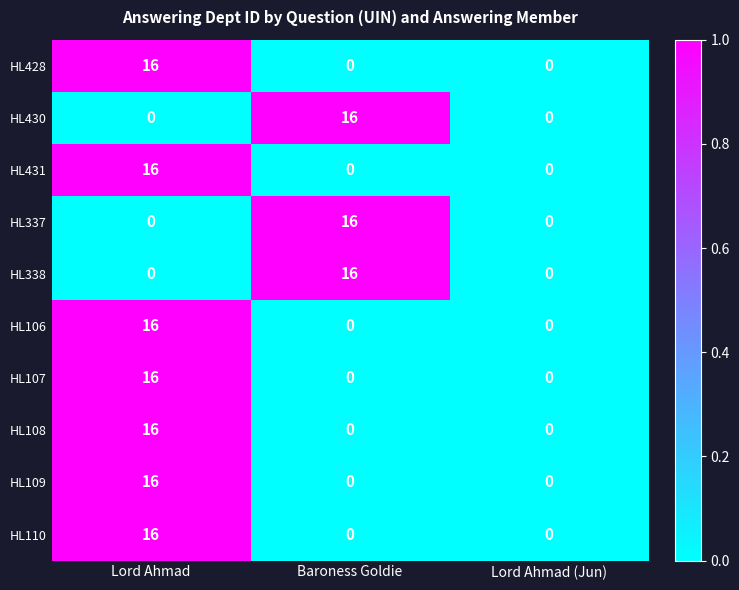

Reading right to left, what are all the values shown in this chart?

HL428: Lord Ahmad (Jun)=0	Baroness Goldie=0	Lord Ahmad=16
HL430: Lord Ahmad (Jun)=0	Baroness Goldie=16	Lord Ahmad=0
HL431: Lord Ahmad (Jun)=0	Baroness Goldie=0	Lord Ahmad=16
HL337: Lord Ahmad (Jun)=0	Baroness Goldie=16	Lord Ahmad=0
HL338: Lord Ahmad (Jun)=0	Baroness Goldie=16	Lord Ahmad=0
HL106: Lord Ahmad (Jun)=0	Baroness Goldie=0	Lord Ahmad=16
HL107: Lord Ahmad (Jun)=0	Baroness Goldie=0	Lord Ahmad=16
HL108: Lord Ahmad (Jun)=0	Baroness Goldie=0	Lord Ahmad=16
HL109: Lord Ahmad (Jun)=0	Baroness Goldie=0	Lord Ahmad=16
HL110: Lord Ahmad (Jun)=0	Baroness Goldie=0	Lord Ahmad=16